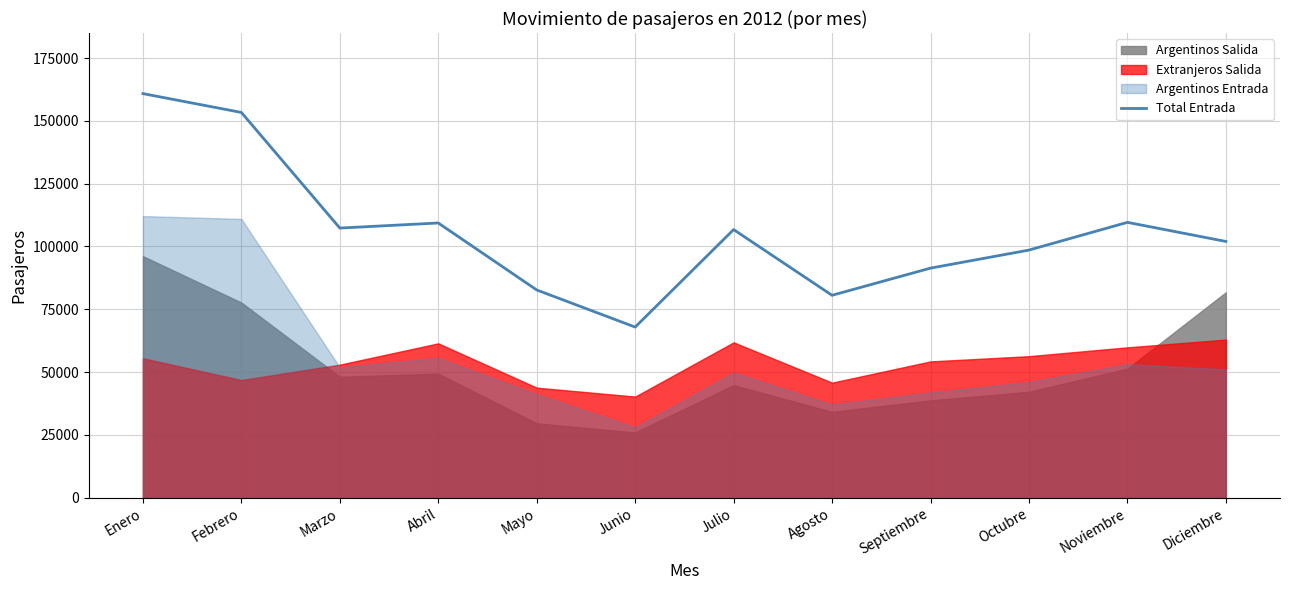

Reading right to left, transcribe all the data shown in this chart.

102007	109608	98566	91380	80564	106726	67904	82681	109353	107331	153377	160873